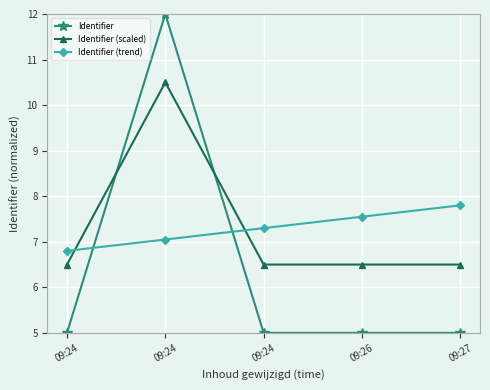

The value of Identifier (scaled) at 09:27 is 4.3. True or false?

False